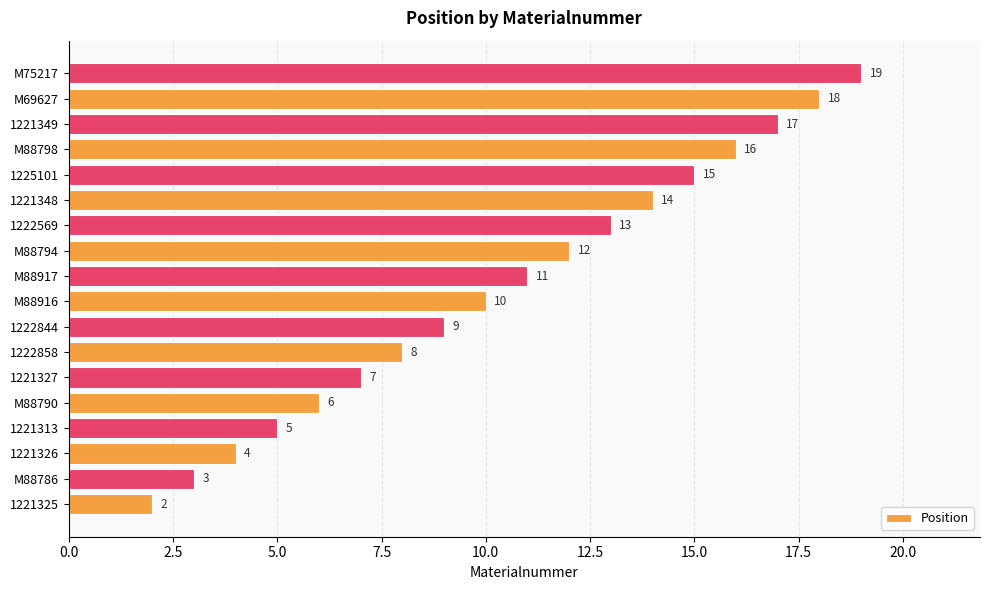

Between 1221349 and 1225101, which is larger?

1221349